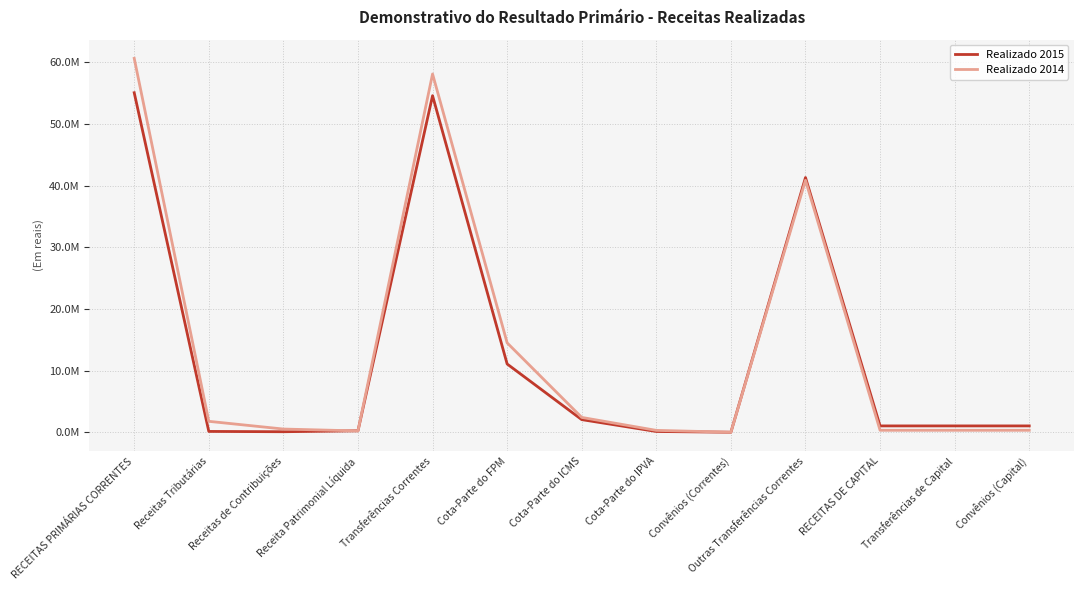

Where do Realizado 2015 and Realizado 2014 first cross each other?

Receitas de Contribuições and Receita Patrimonial Líquida